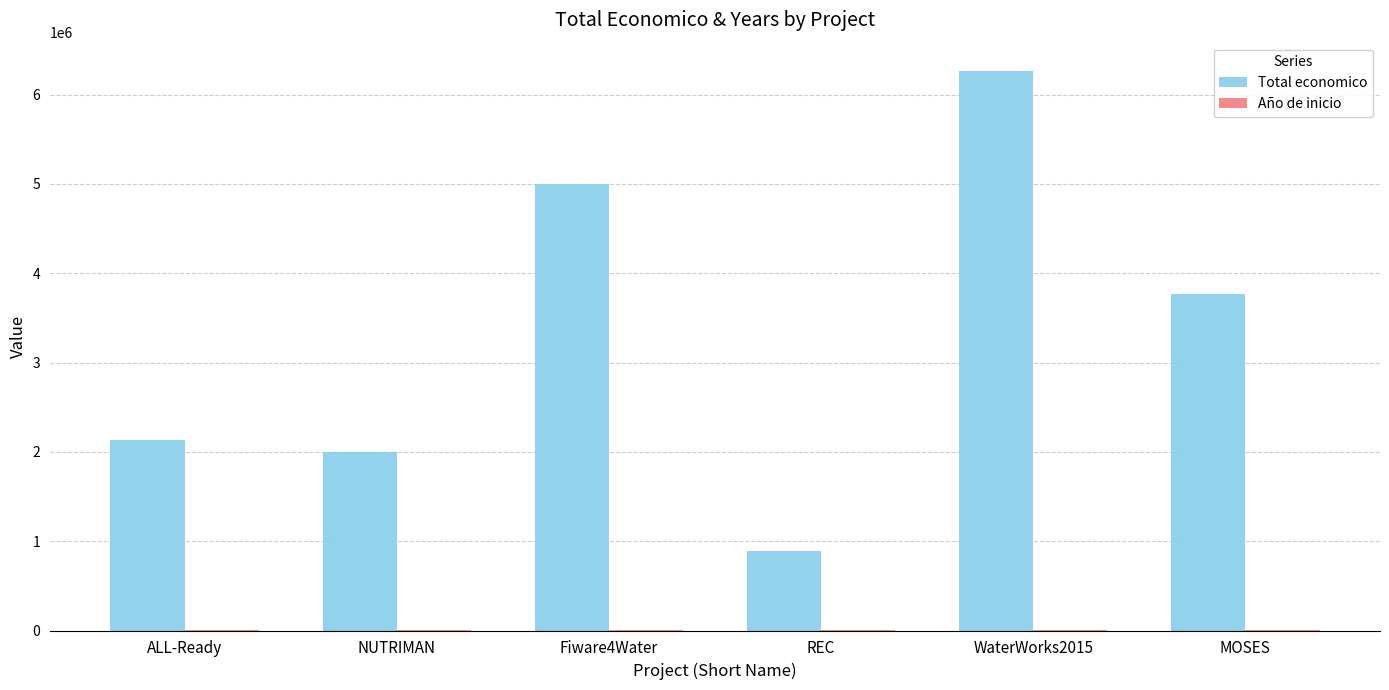

True or false: Total economico has a value of 4997945 at Fiware4Water.

True